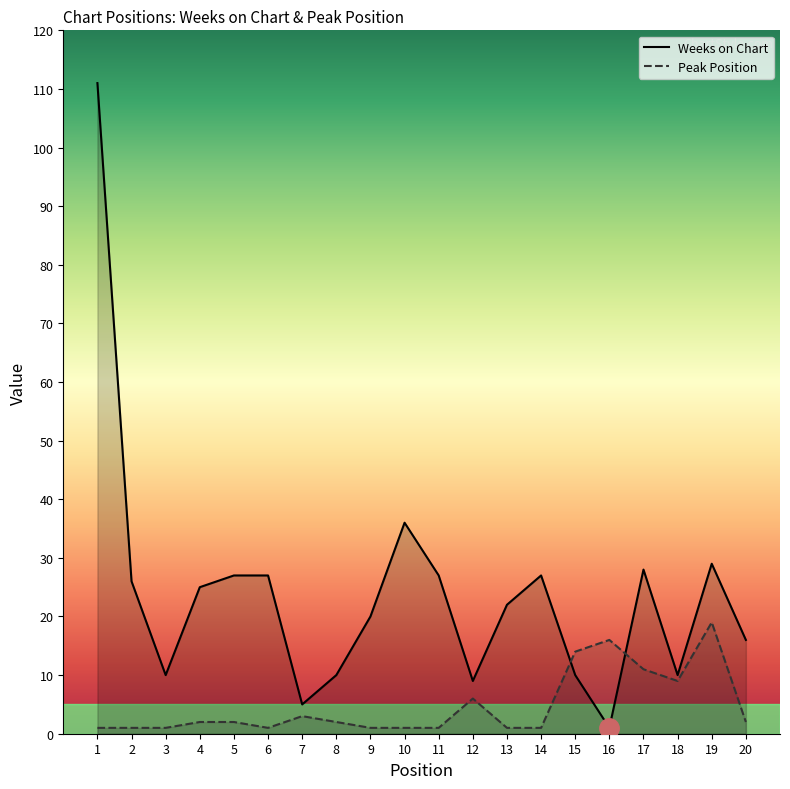

Rank the categories by Peak Position value from lowest to highest.

1, 2, 3, 6, 9, 10, 11, 13, 14, 4, 5, 8, 20, 7, 12, 18, 17, 15, 16, 19